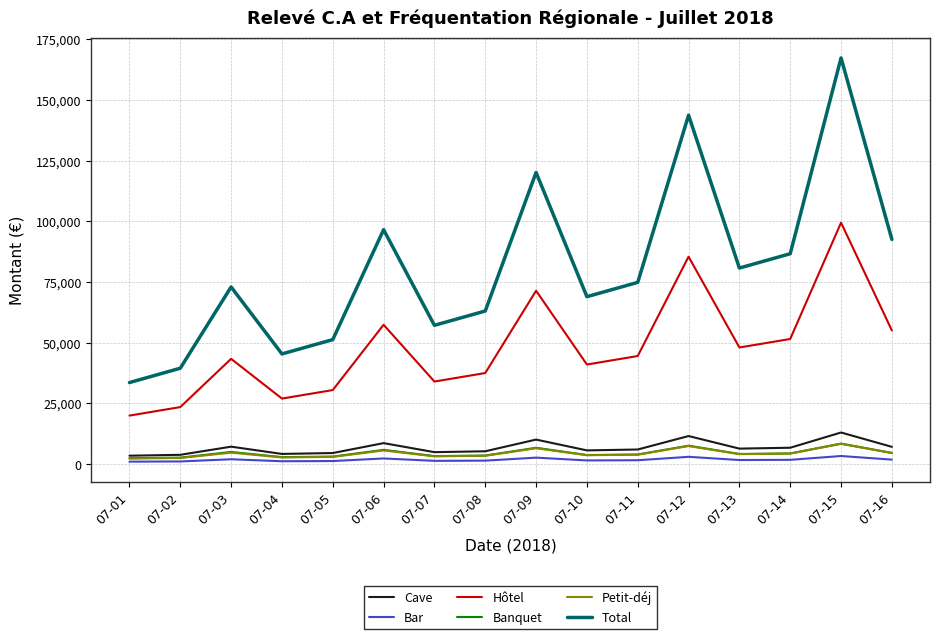

True or false: Cave has more than 0 interior local peaks.

True